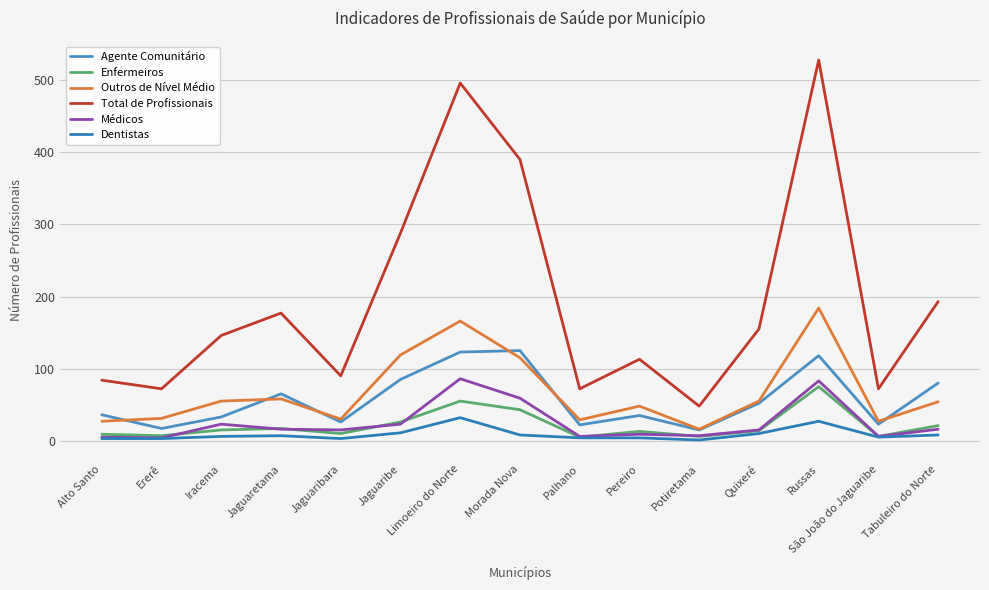

What is the greatest value displayed?

528